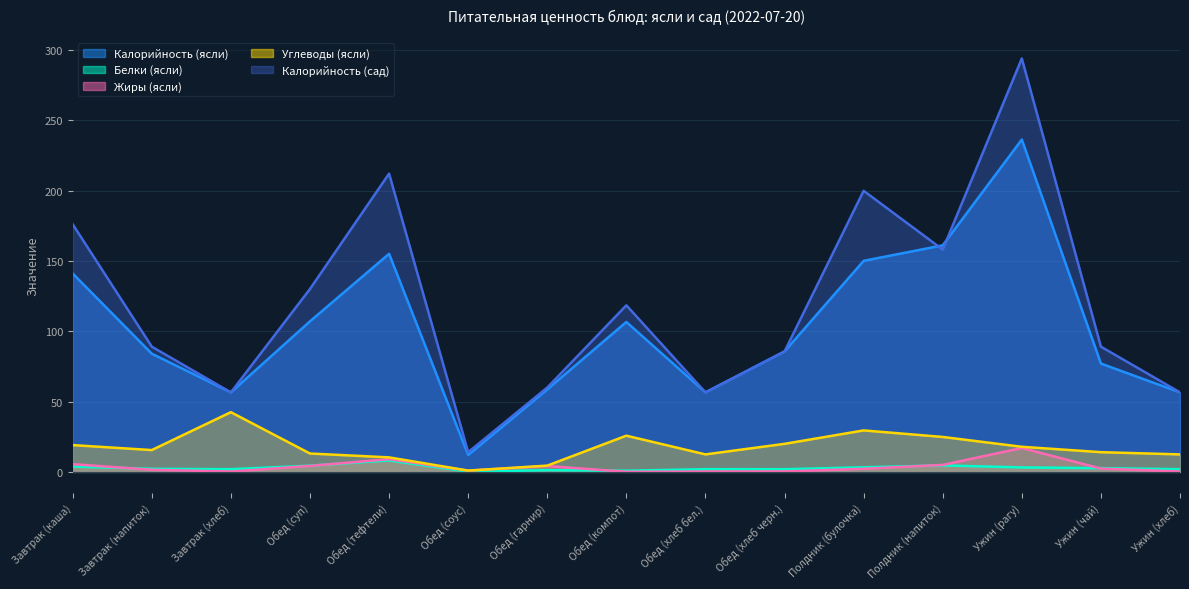

The Белки (ясли) series shows 0.4 at Обед (компот). True or false?

False